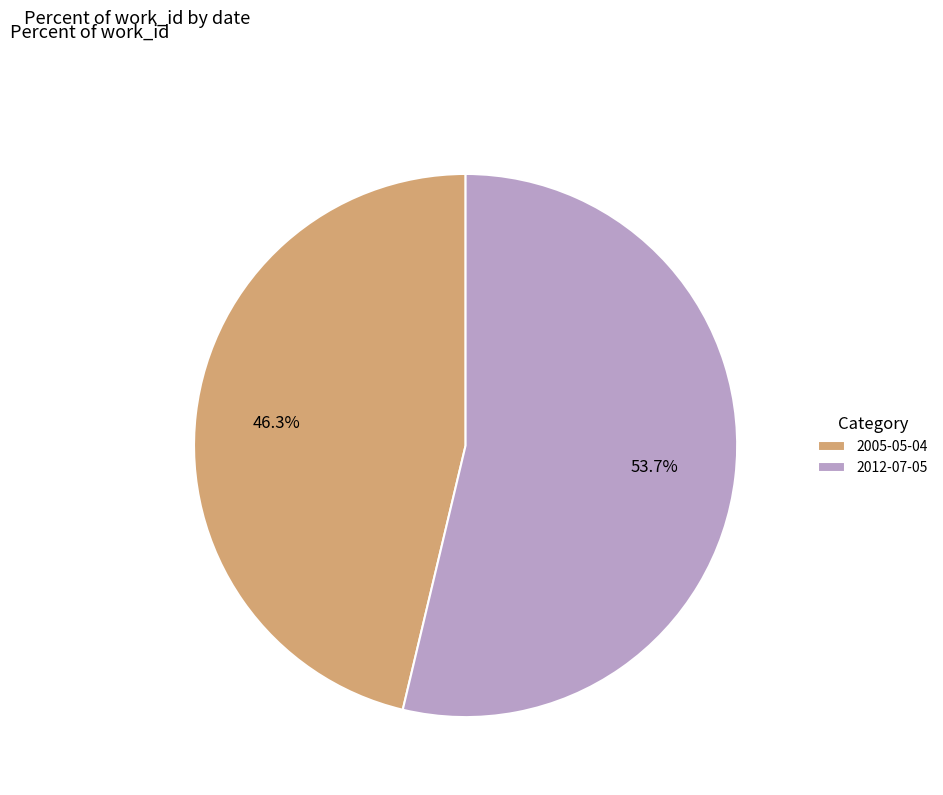

How many slices are in this pie chart?

2